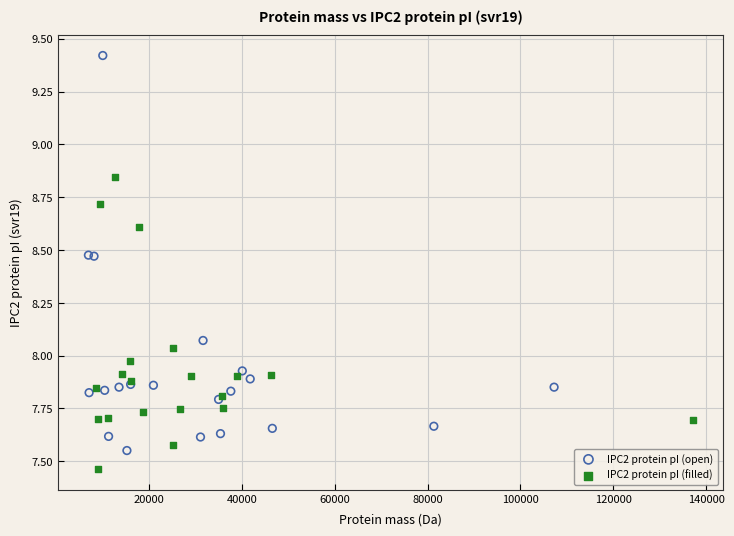

Which series contains the lowest Y value?

IPC2 protein pI (filled)